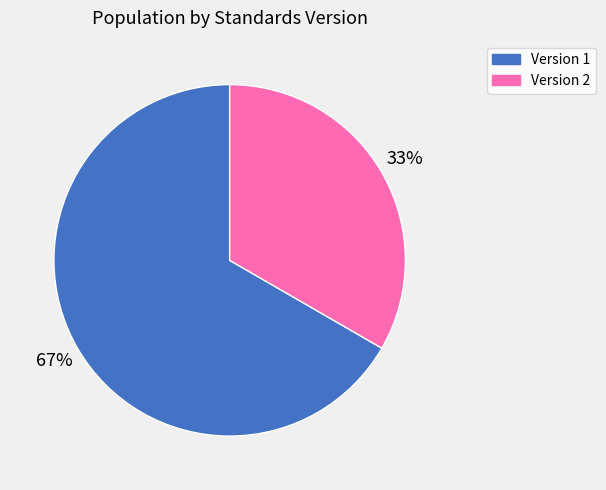

Between Version 2 and Version 1, which is larger?

Version 1